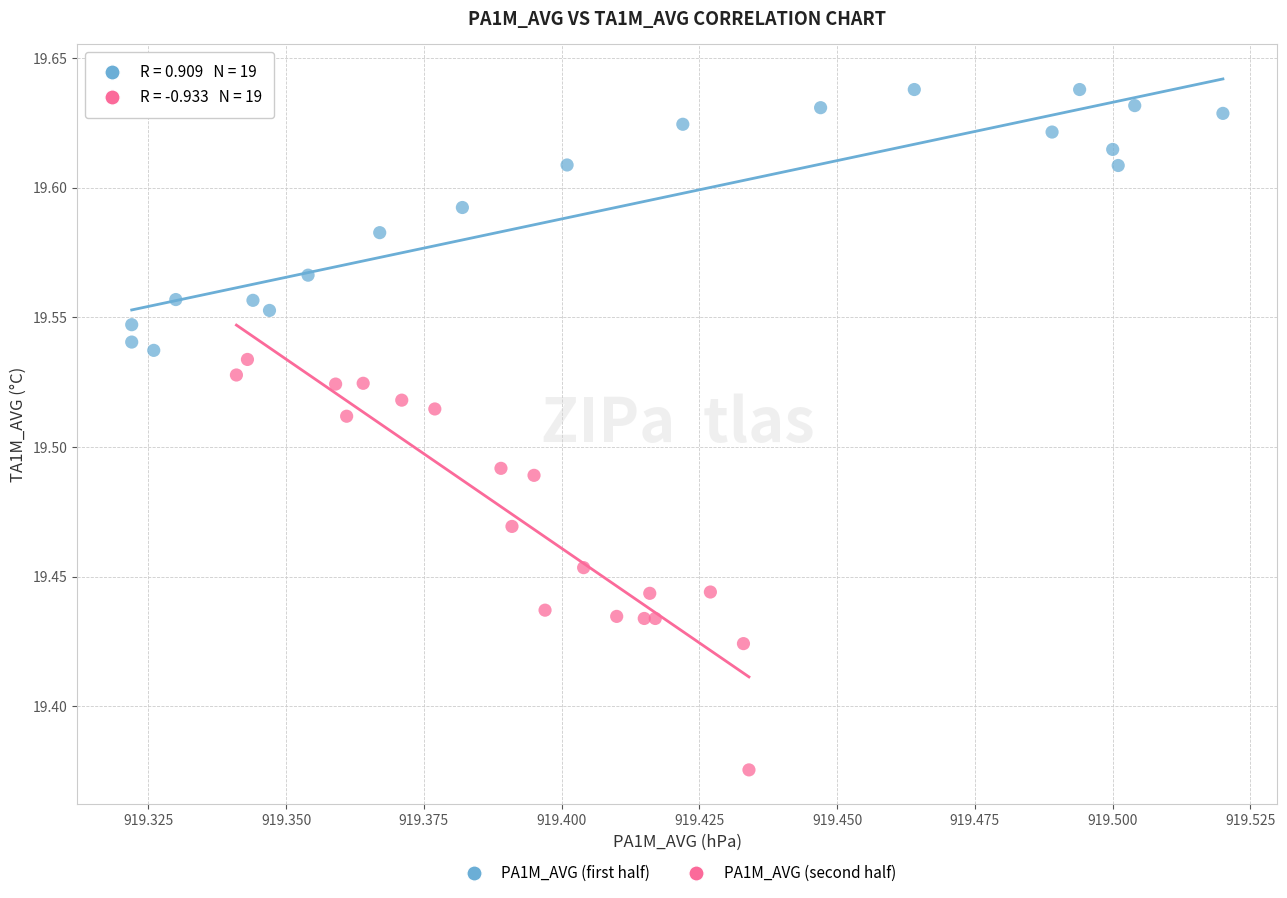

Which series reaches the maximum Y coordinate?

PA1M_AVG (first half)